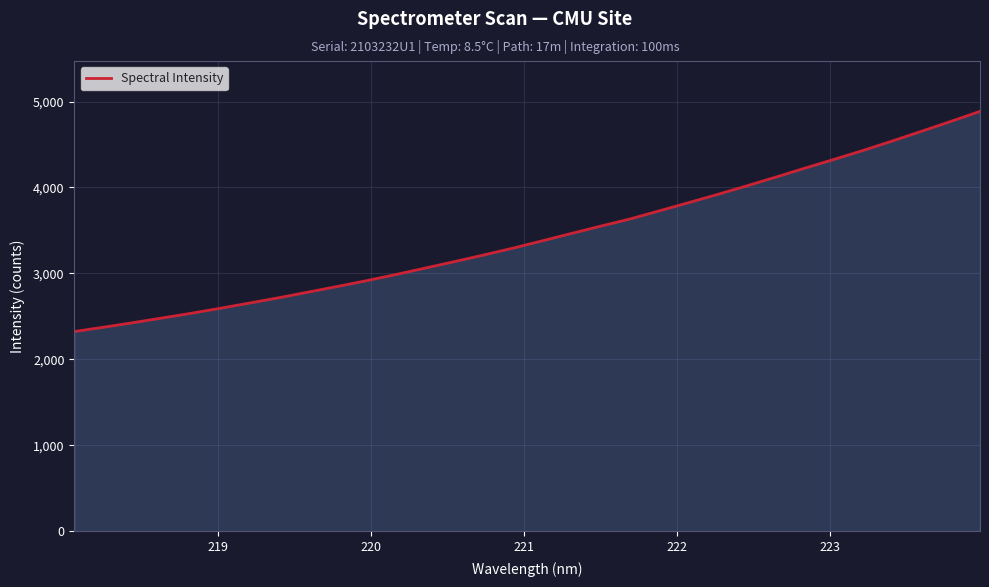

What is the minimum value shown in the chart?

2323.3